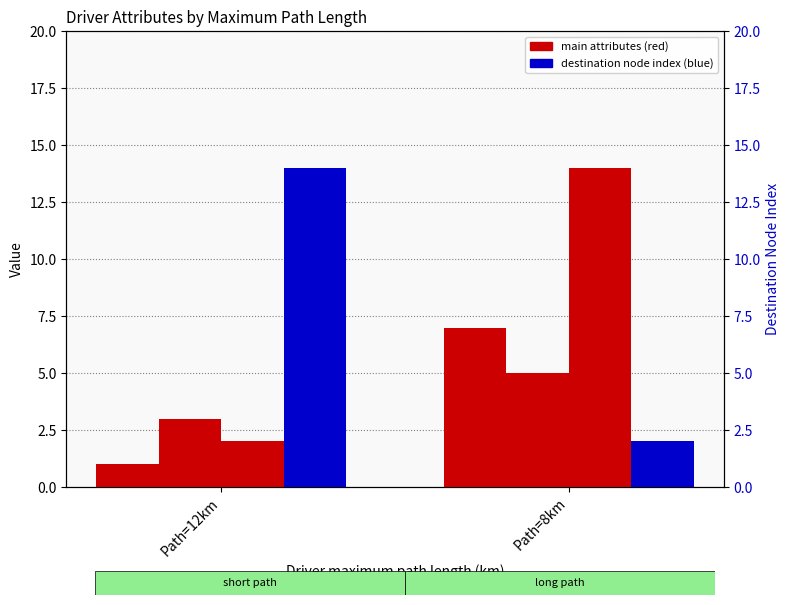

Reading left to right, extract all data points from this chart.

Person index: 1	7
Driver number of seats: 3	5
Person origin node index: 2	14
Person destination node index: 14	2